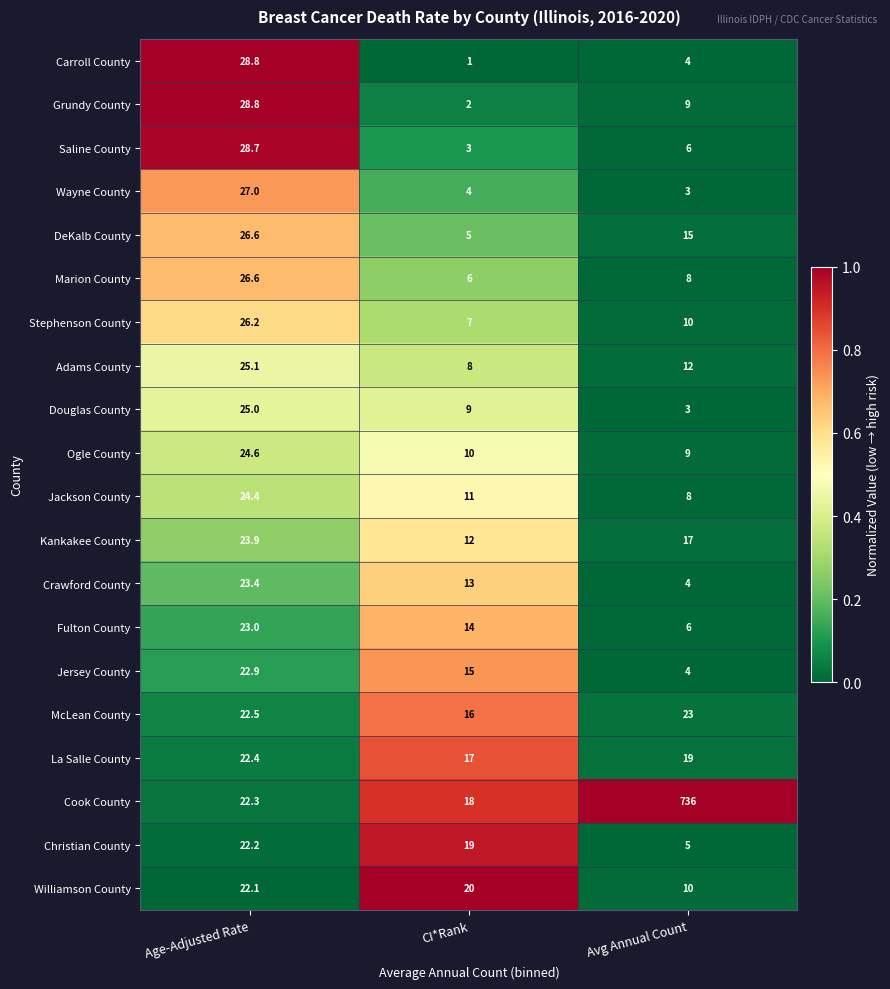

What is the approximate value of Christian County at Age-Adjusted Rate?

22.2